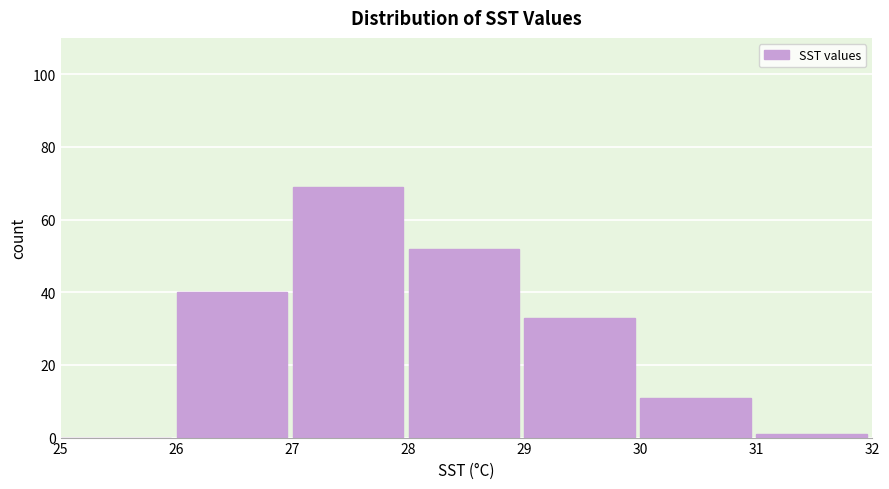

Which range on the x-axis has the tallest bar?

27 to 28